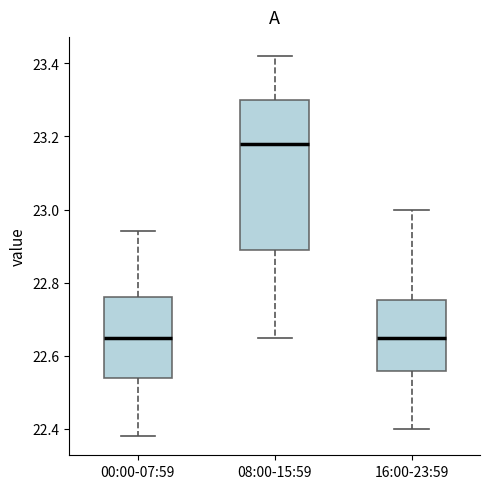

Comparing the boxes themselves (not the whiskers), which one is the tallest?

08:00-15:59